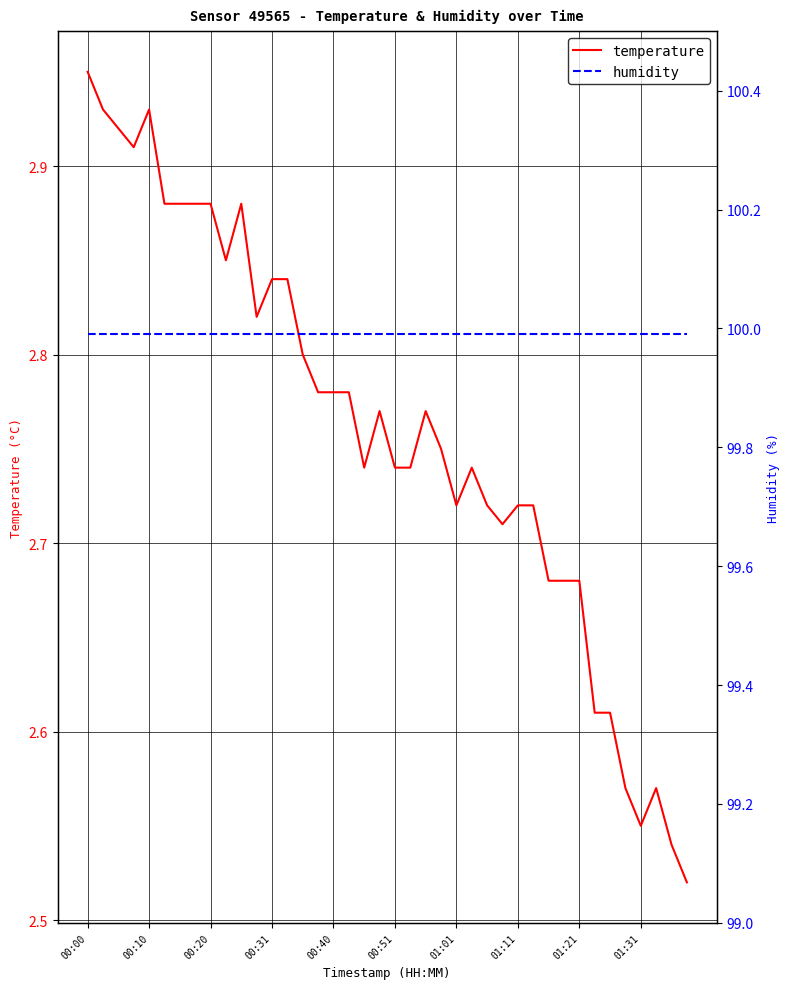

True or false: humidity and temperature intersect in this chart.

False